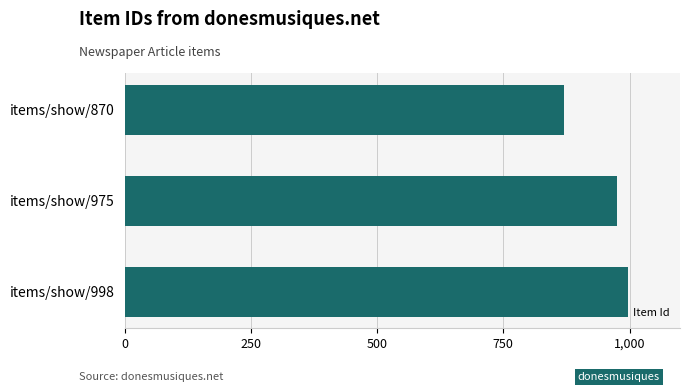

Which label corresponds to the largest value in the chart?

items/show/998